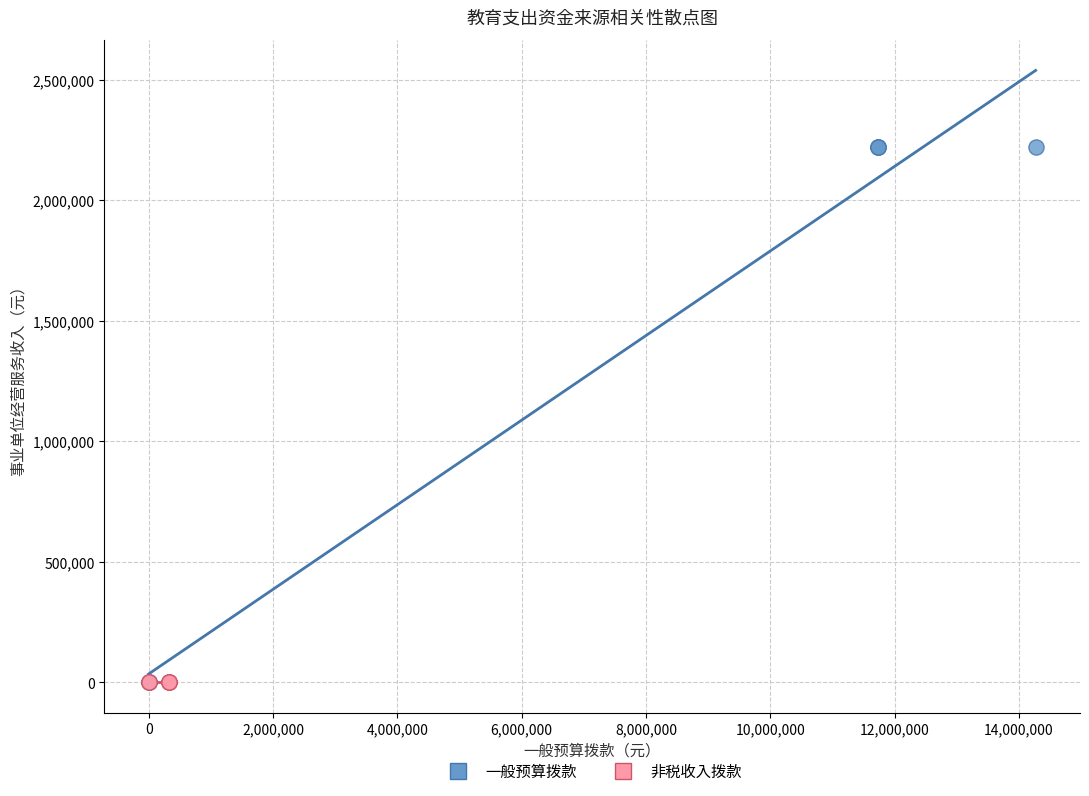

Which series reaches the maximum Y coordinate?

一般预算拨款